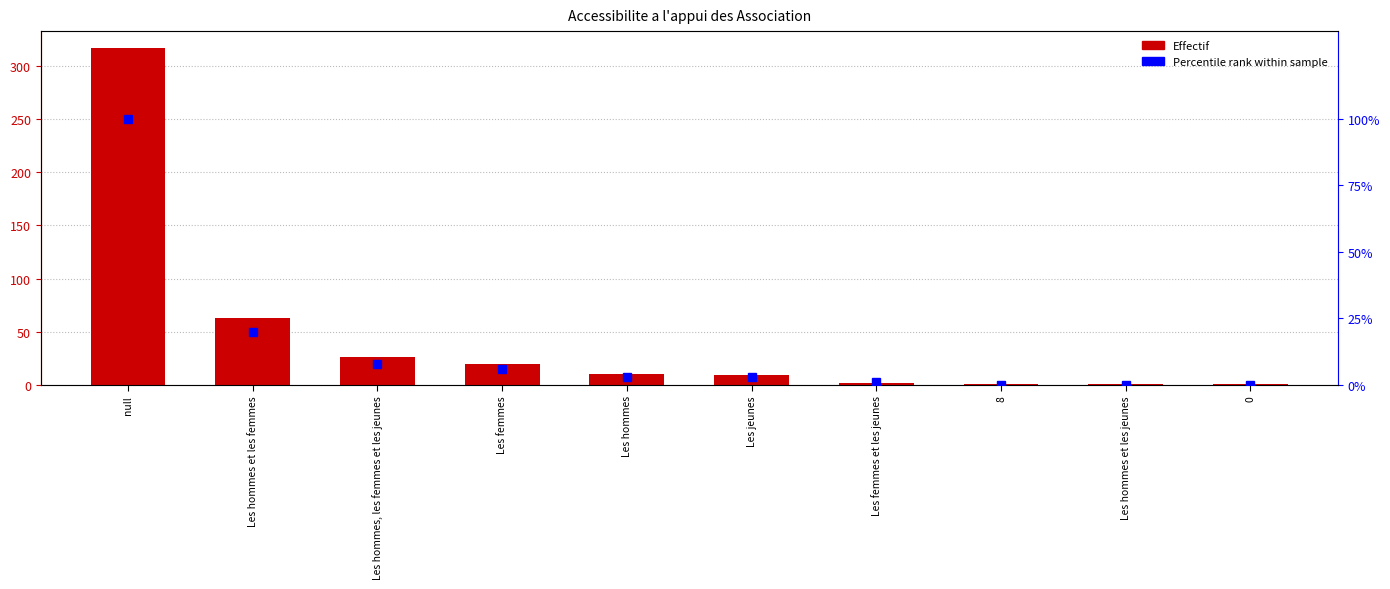

At how many categories does at least one series exceed 248?

1